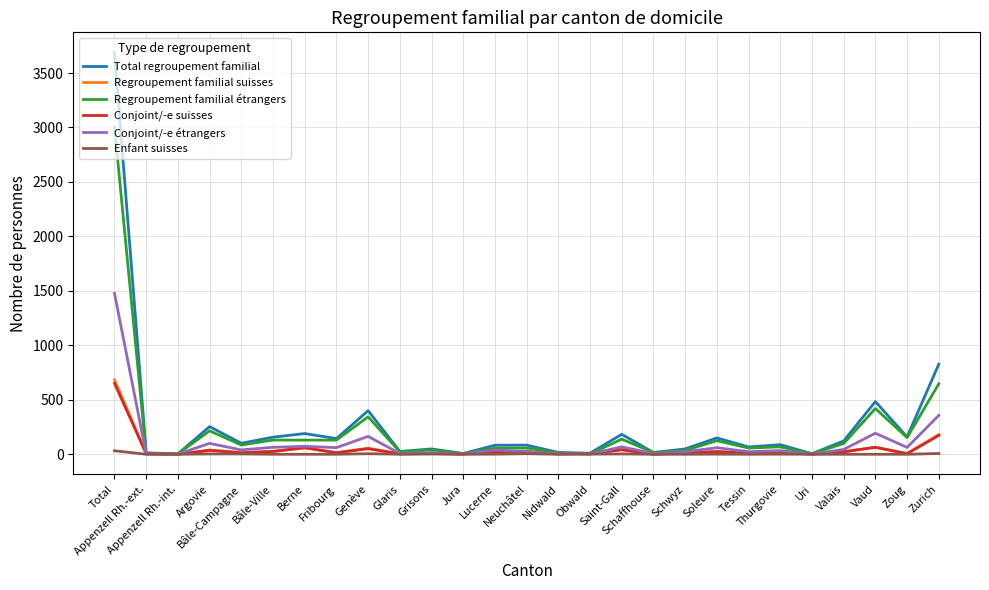

Between Saint-Gall and Schaffhouse, which series saw the biggest shift?

Total regroupement familial